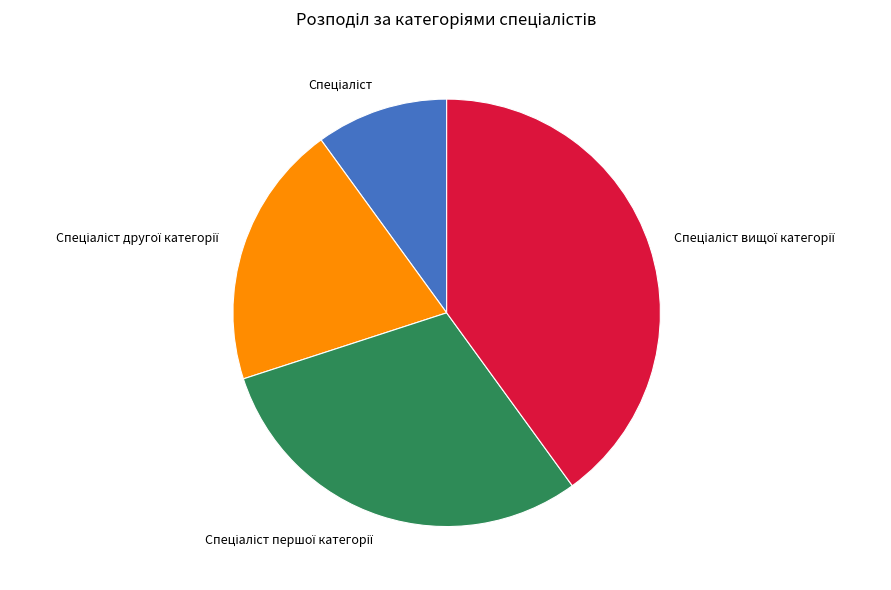

Is there any slice that represents more than half of the pie?

No